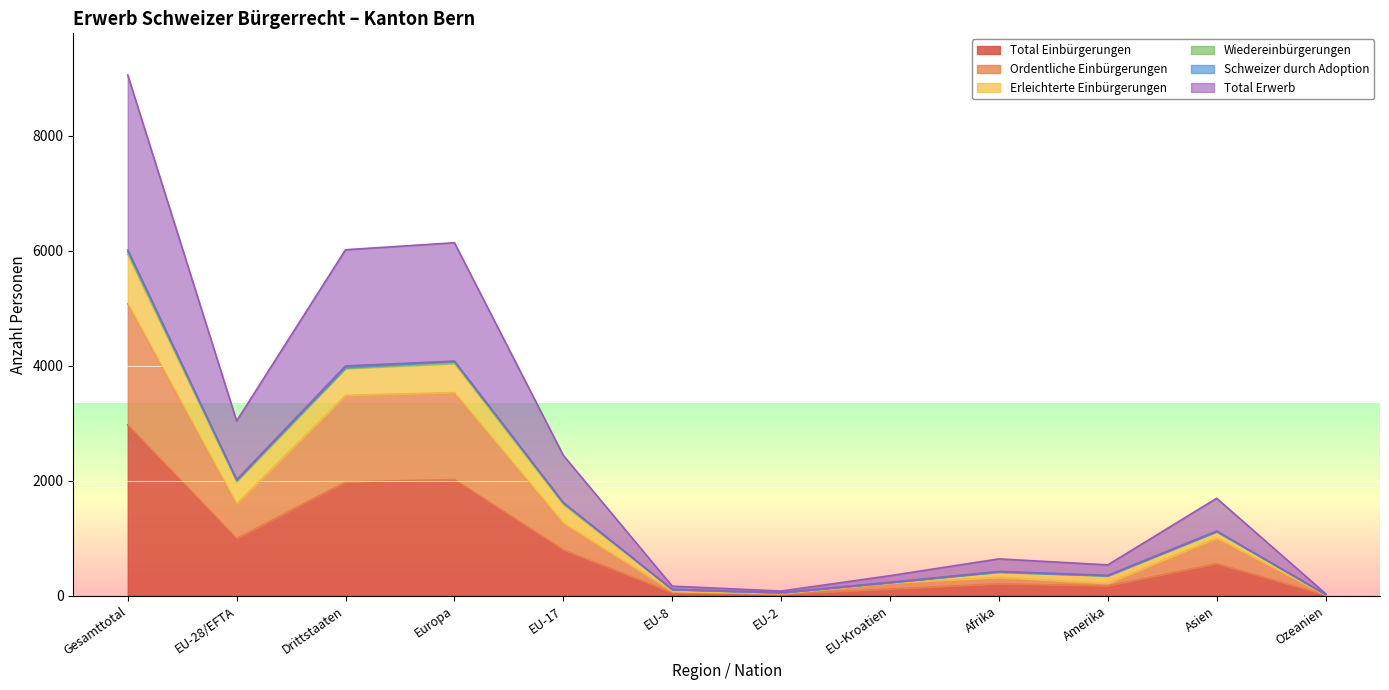

Which category has the highest value in the Total Einbürgerungen series?

Gesamttotal